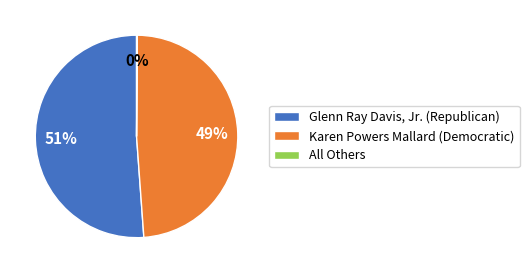

Is it true that Glenn Ray Davis, Jr. (Republican) is 51% of the pie?

True